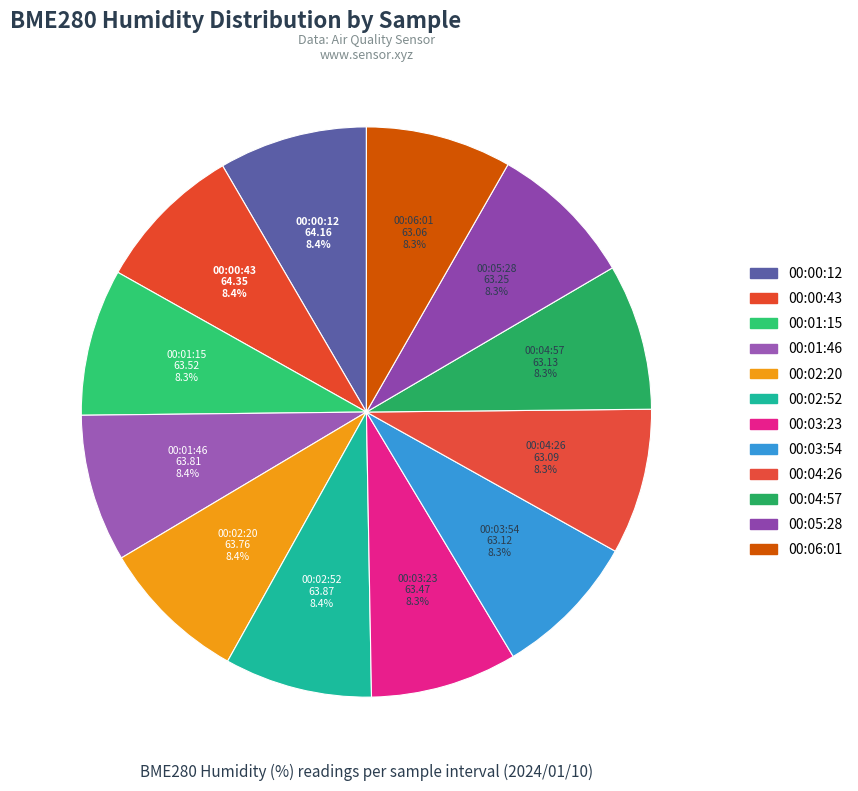

How many slices are in this pie chart?

12